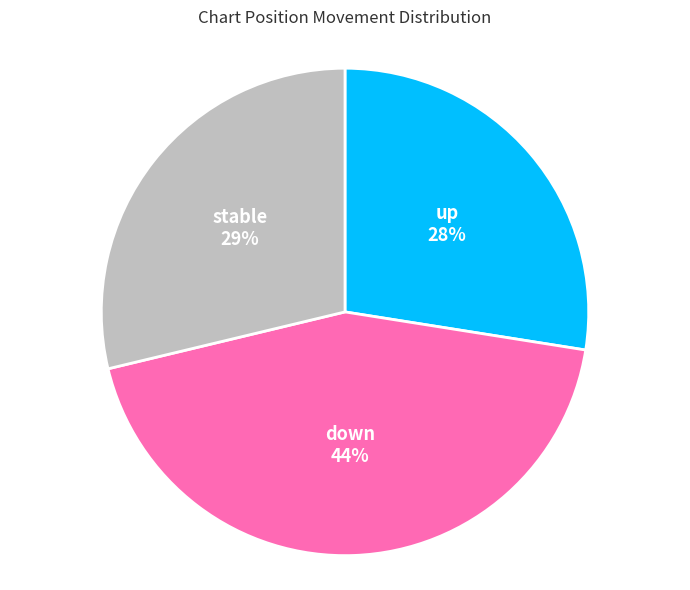

To the nearest percent, what is the average slice percentage?

33%